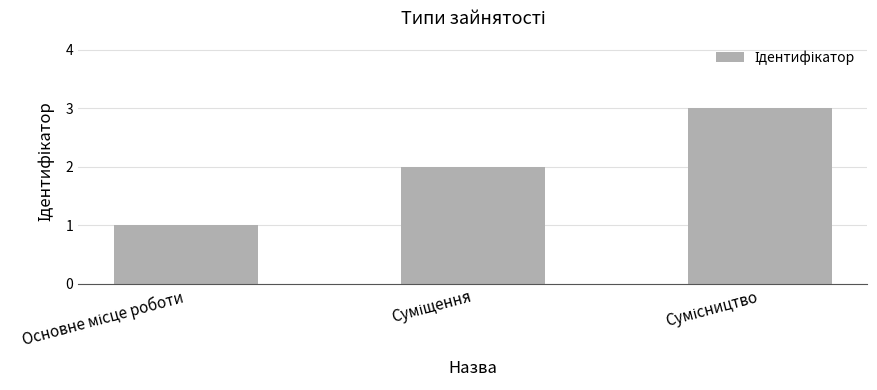

What is the greatest value displayed?

3